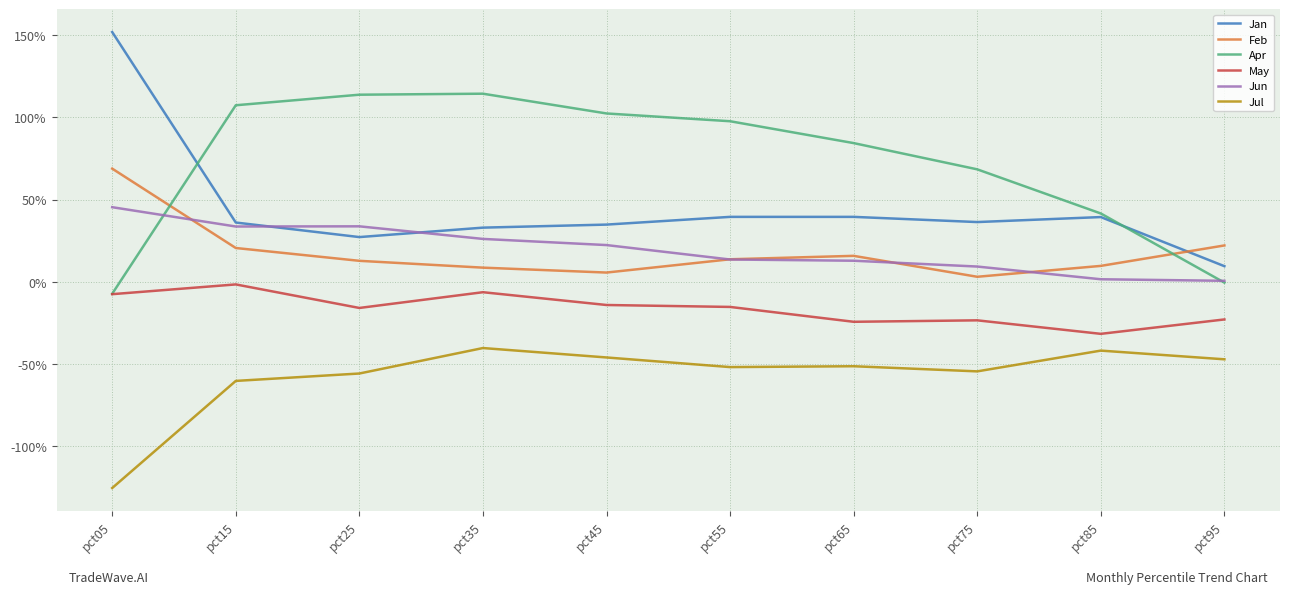

True or false: Jul and Jun cross at least once.

False